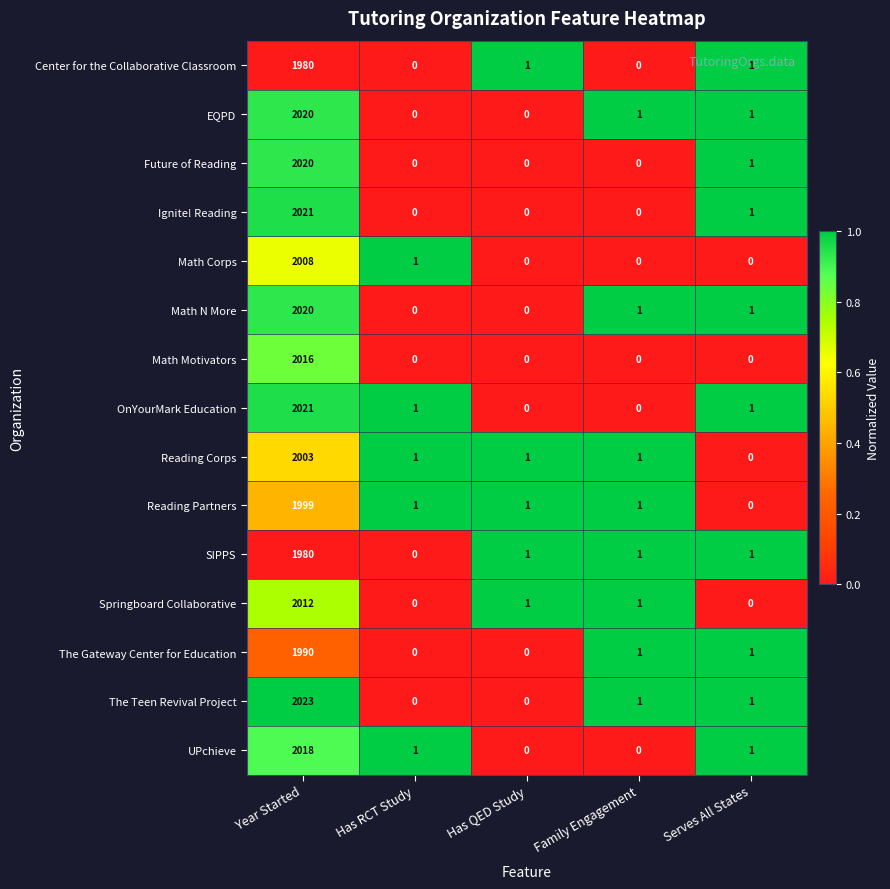

Which series has the largest range (max minus min)?

The Teen Revival Project